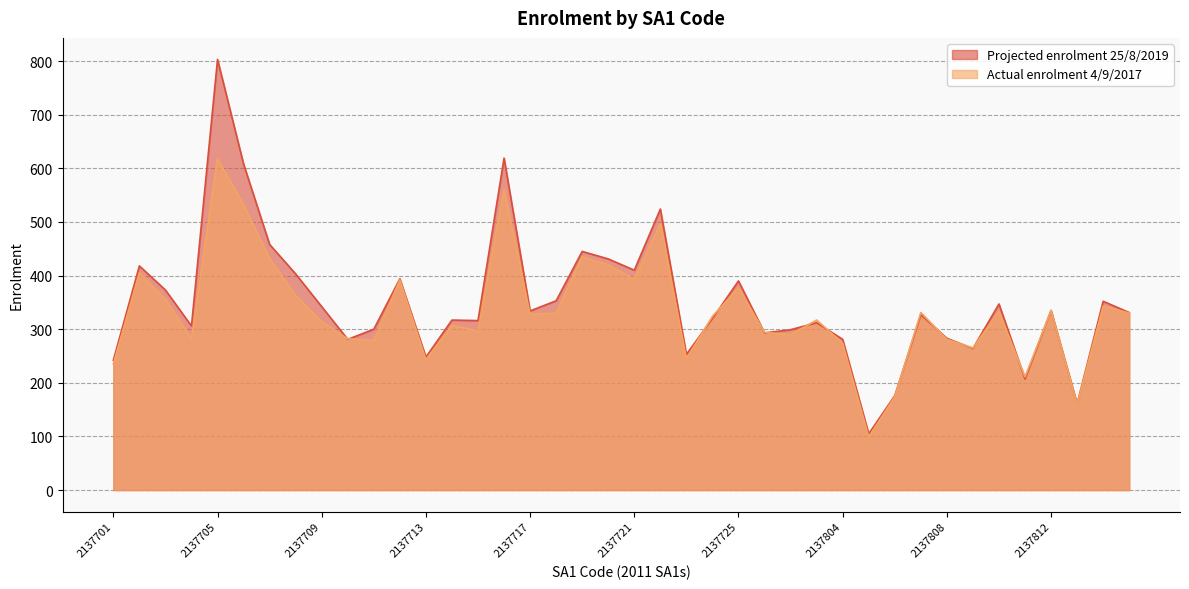

List the labels in order of Projected enrolment 25/8/2019 value, largest first.

2137705, 2137716, 2137706, 2137722, 2137707, 2137719, 2137720, 2137702, 2137721, 2137708, 2137712, 2137725, 2137703, 2137718, 2137814, 2137810, 2137709, 2137812, 2137717, 2137815, 2137807, 2137724, 2137714, 2137715, 2137803, 2137704, 2137711, 2137802, 2137801, 2137808, 2137710, 2137804, 2137809, 2137723, 2137713, 2137701, 2137811, 2137806, 2137813, 2137805